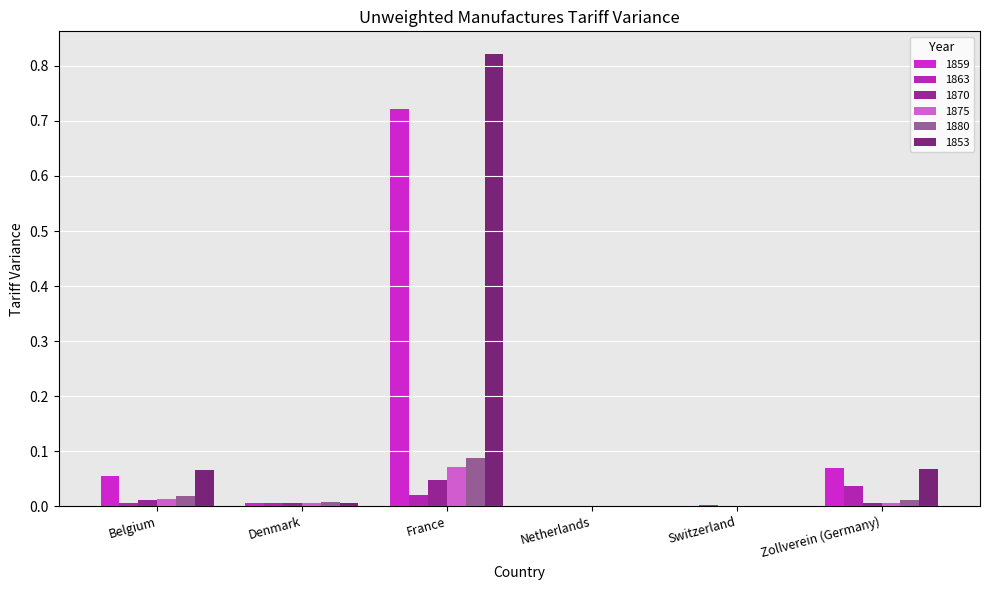

What is the sum of all 1853 values?

1.0